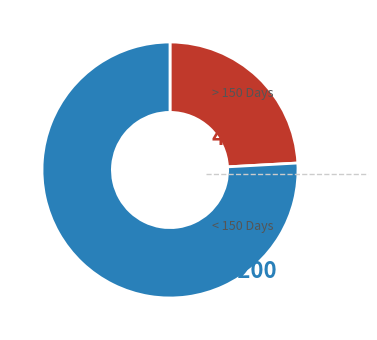

Does any single category account for the majority?

Yes